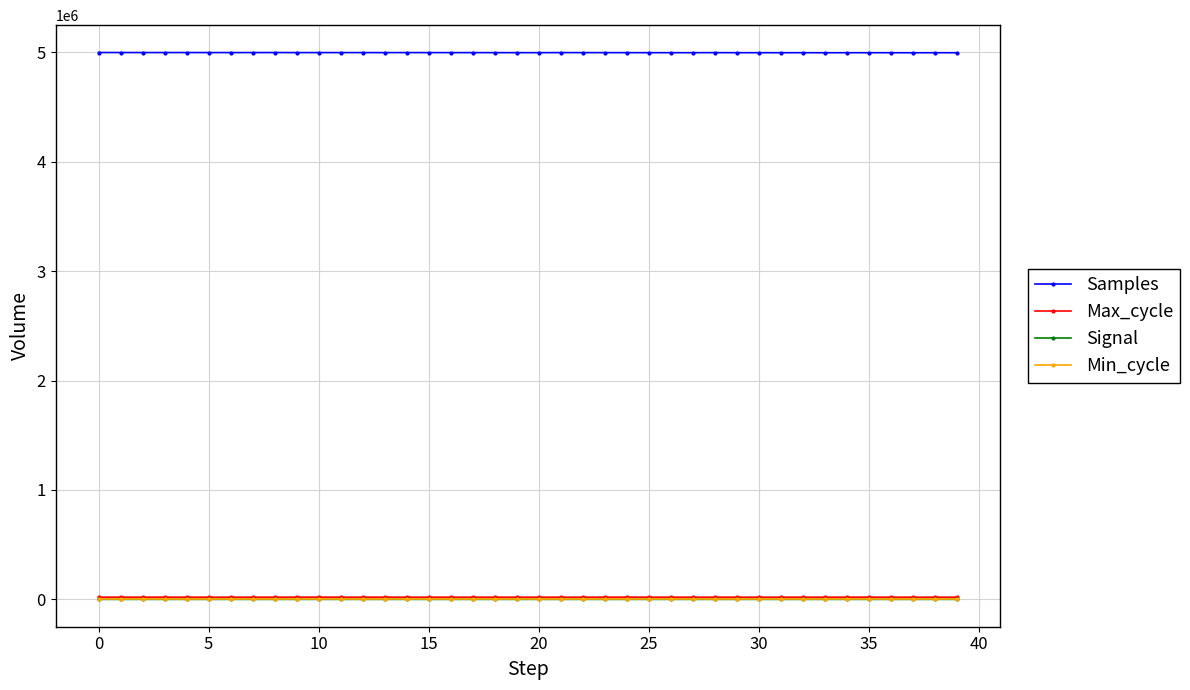

True or false: Samples and Signal cross at least once.

False